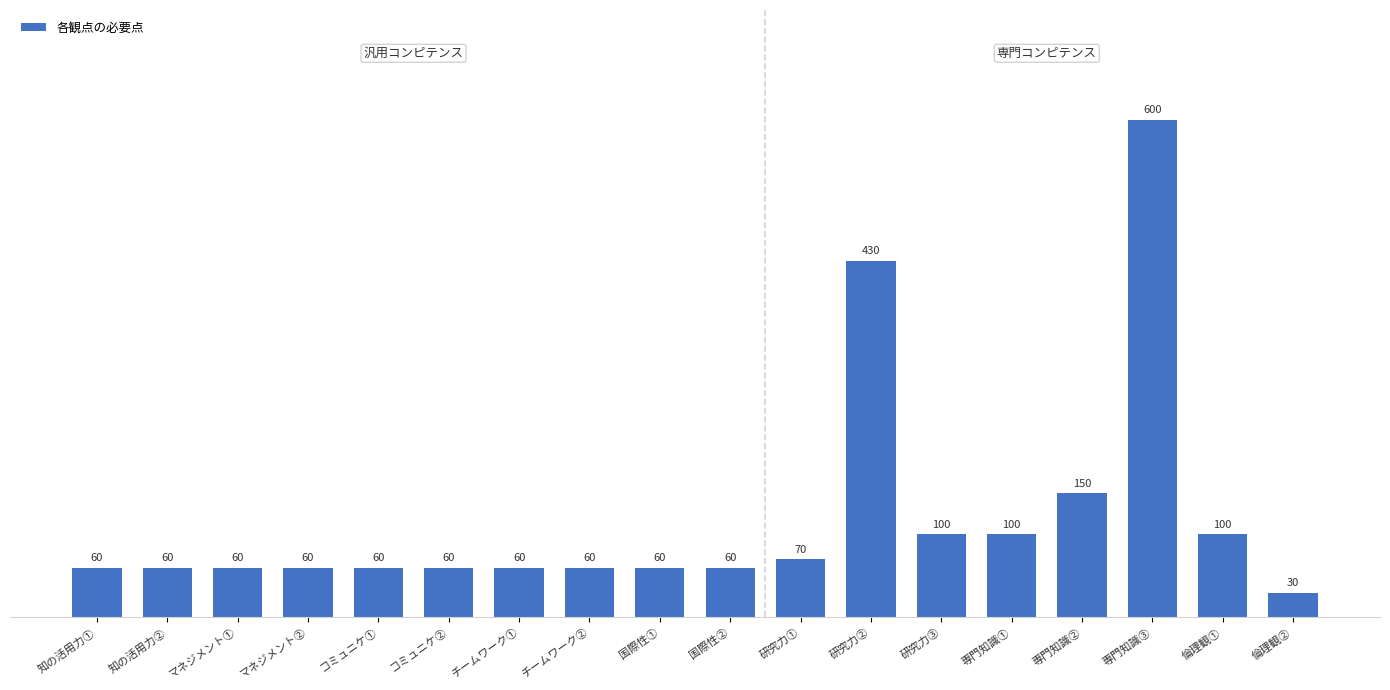

The chart shows a value of 60 at コミュニケ①. True or false?

True